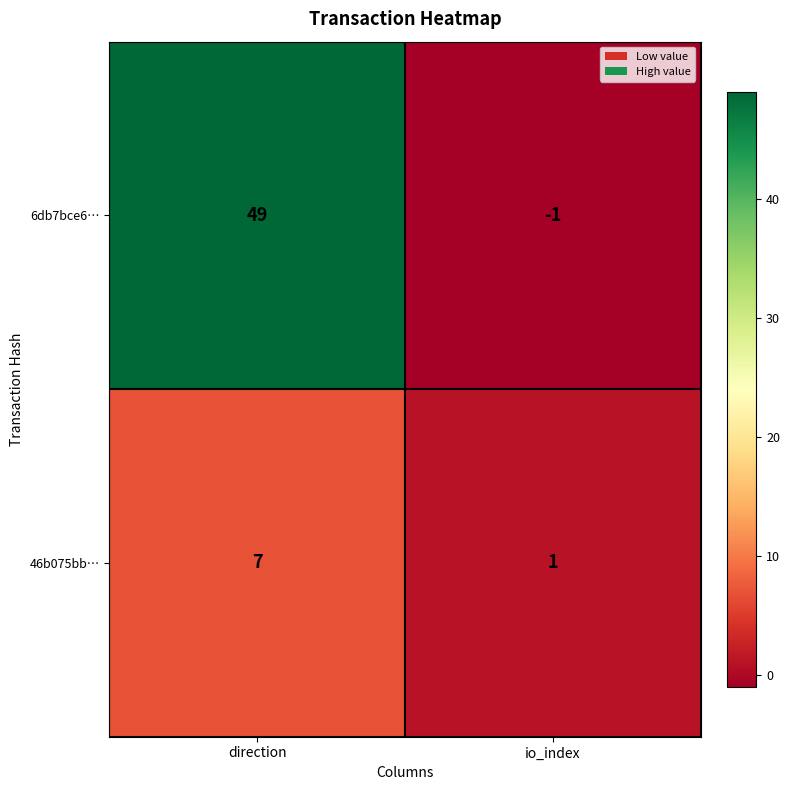

Which series has the largest range (max minus min)?

6db7bce6…